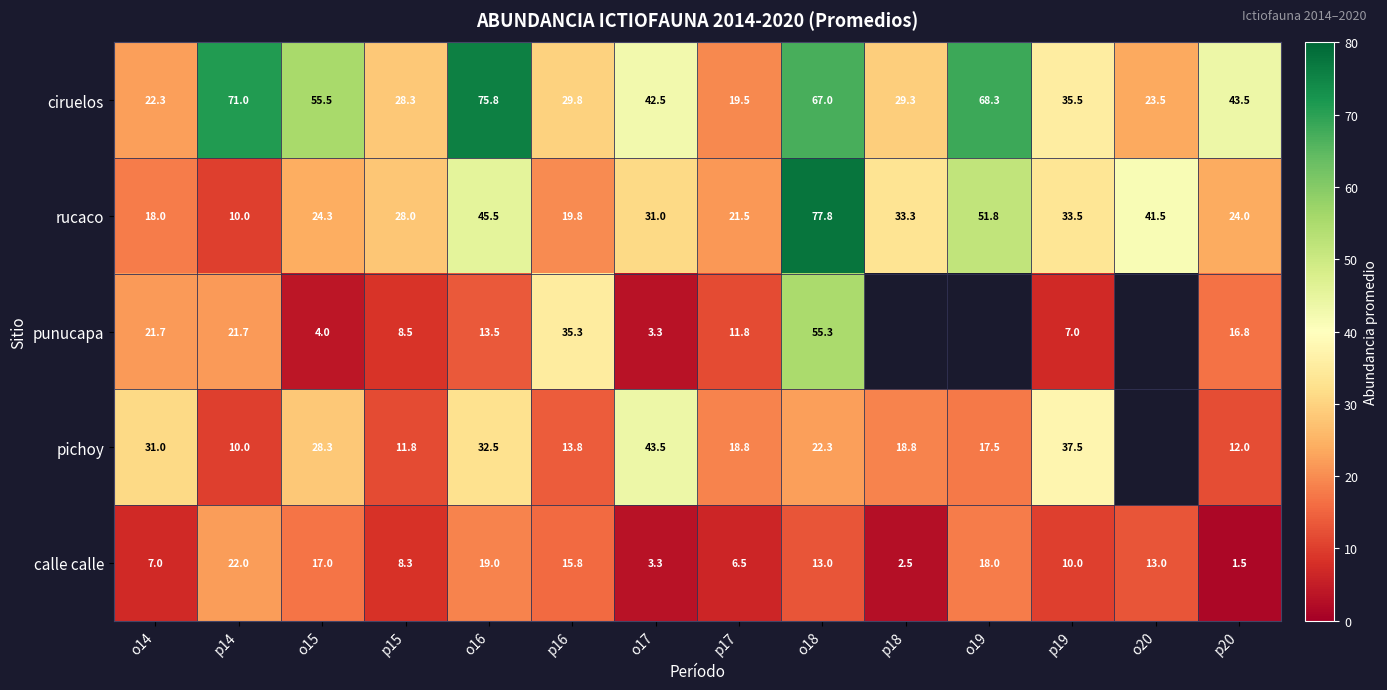

The punucapa series shows 12.7 at p15. True or false?

False